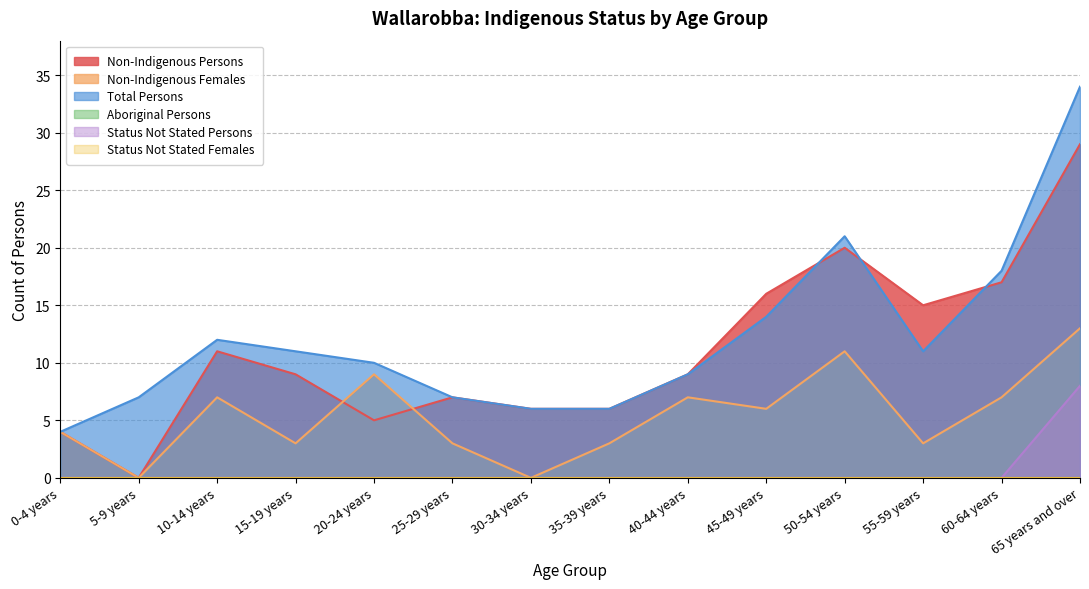

True or false: Total Persons and Non-Indigenous Persons intersect in this chart.

True